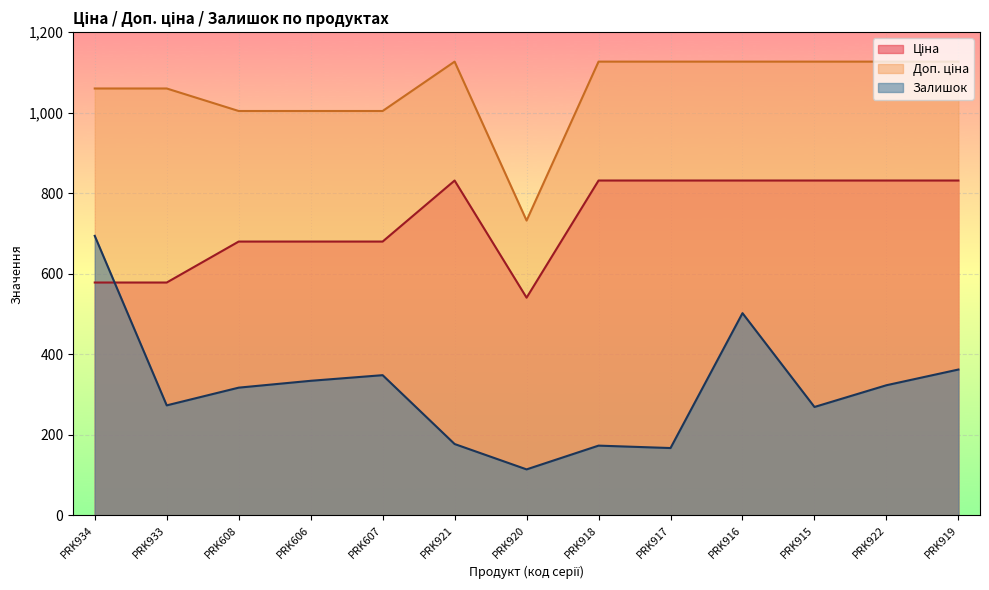

What are all the series names shown in the legend?

Ціна, Доп. ціна, Залишок